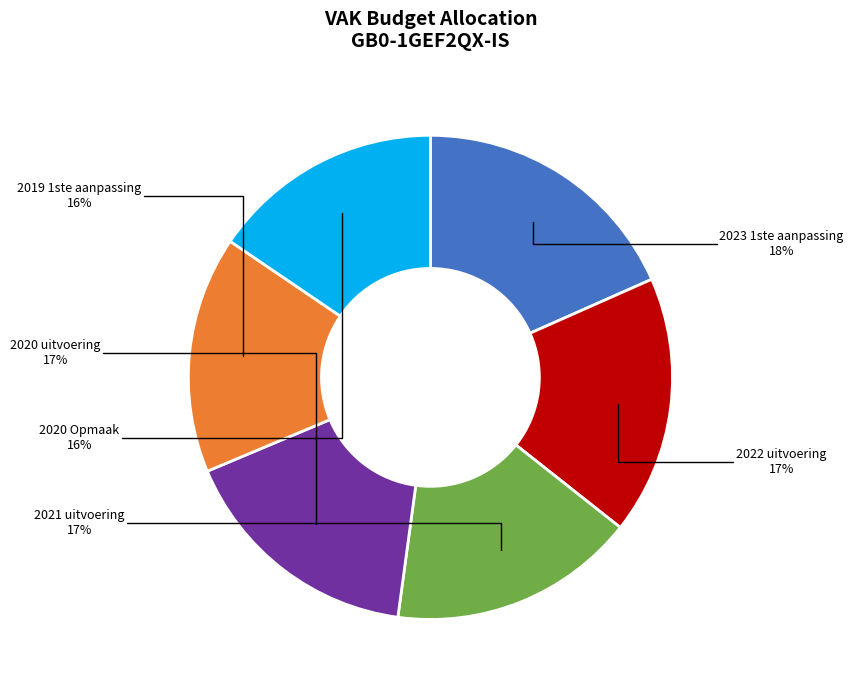

The 2021 uitvoering slice represents 17% of the pie. True or false?

True